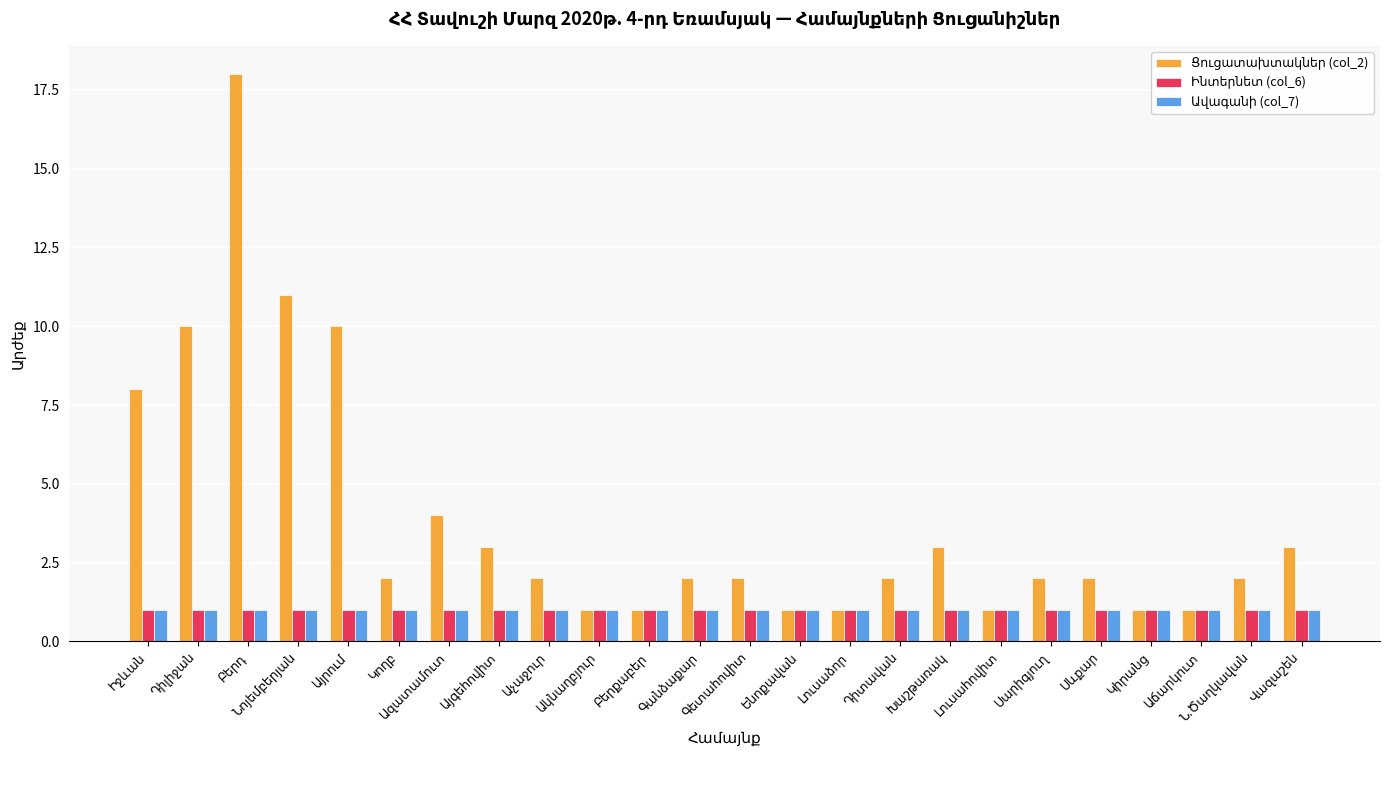

Which category has the lowest value across all series?

Ակնաղբյուր